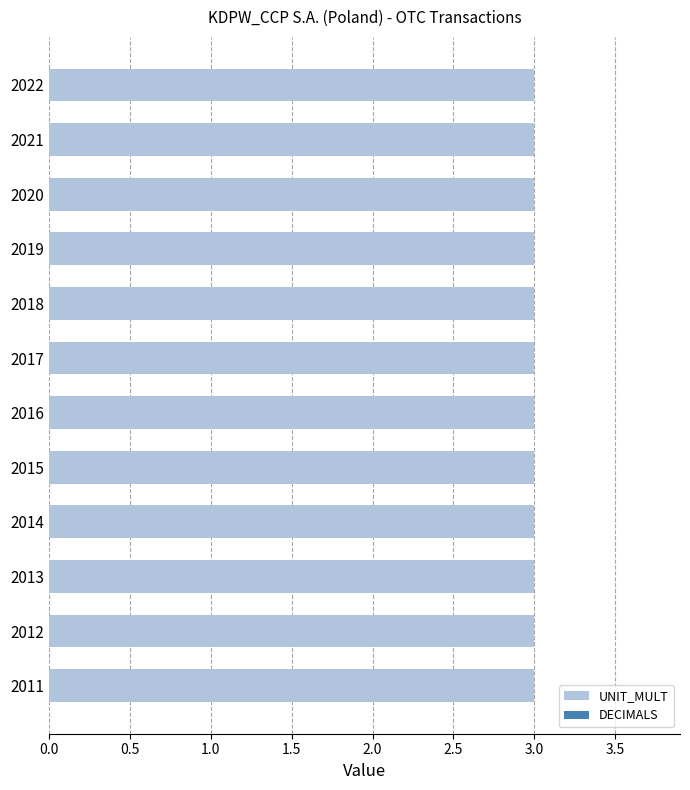

At which category is the sum across all series the highest?

2011